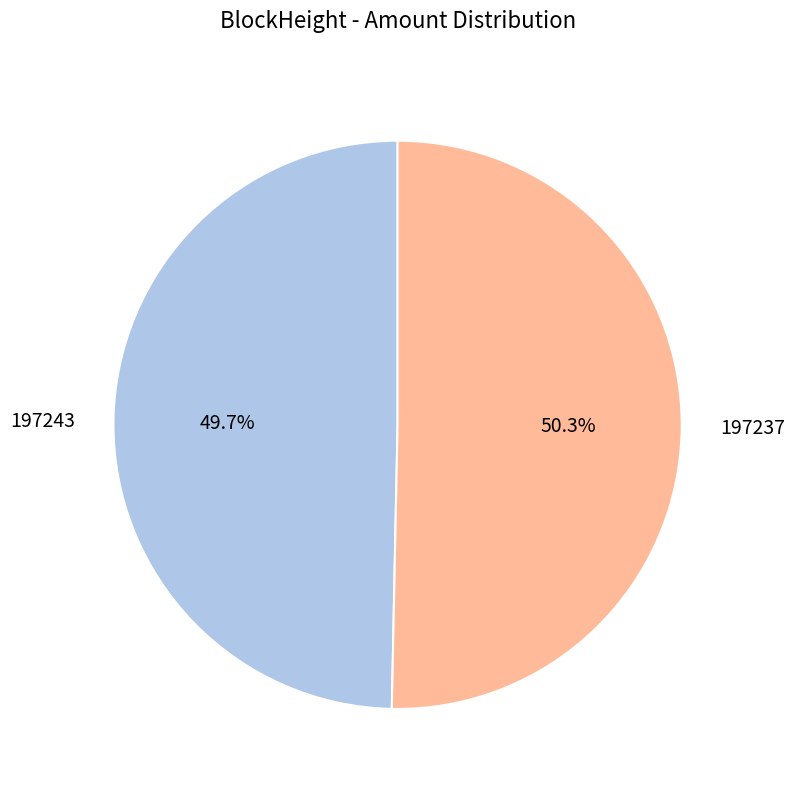

Does 197243 represent more than half of the total?

No